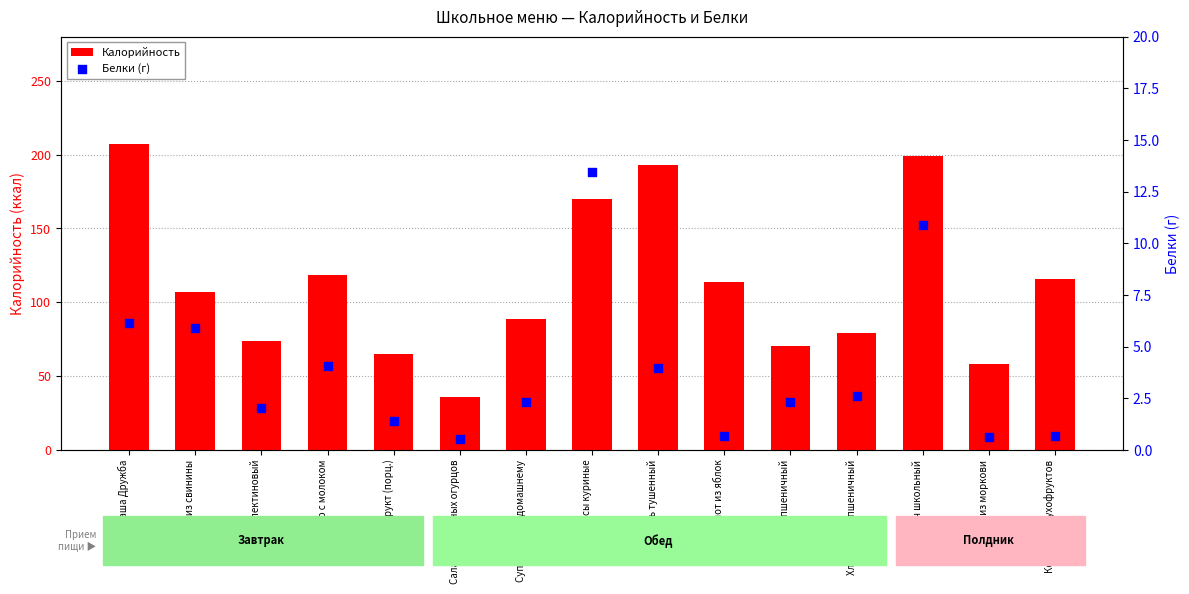

Which series has the largest total across all categories?

Калорийность